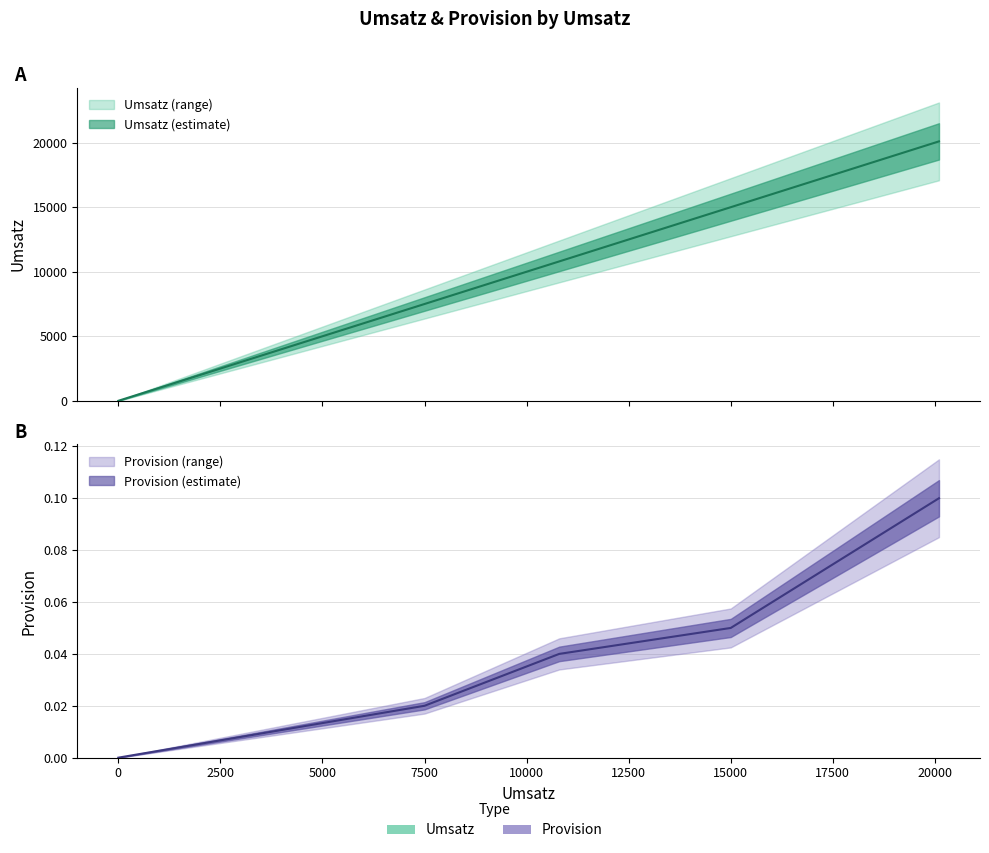

What is the difference between the Umsatz values at 7500 and 0?

7500.0